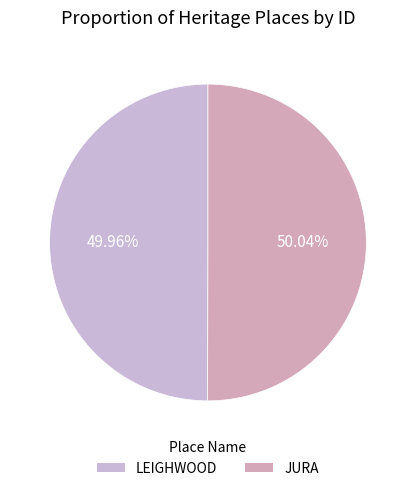

What is the change in value from LEIGHWOOD to JURA?

+1